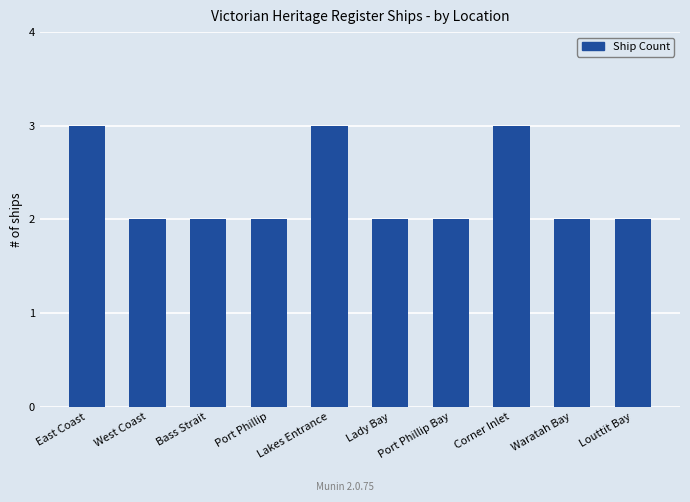

What is the value of the 7th bar from the left?

2